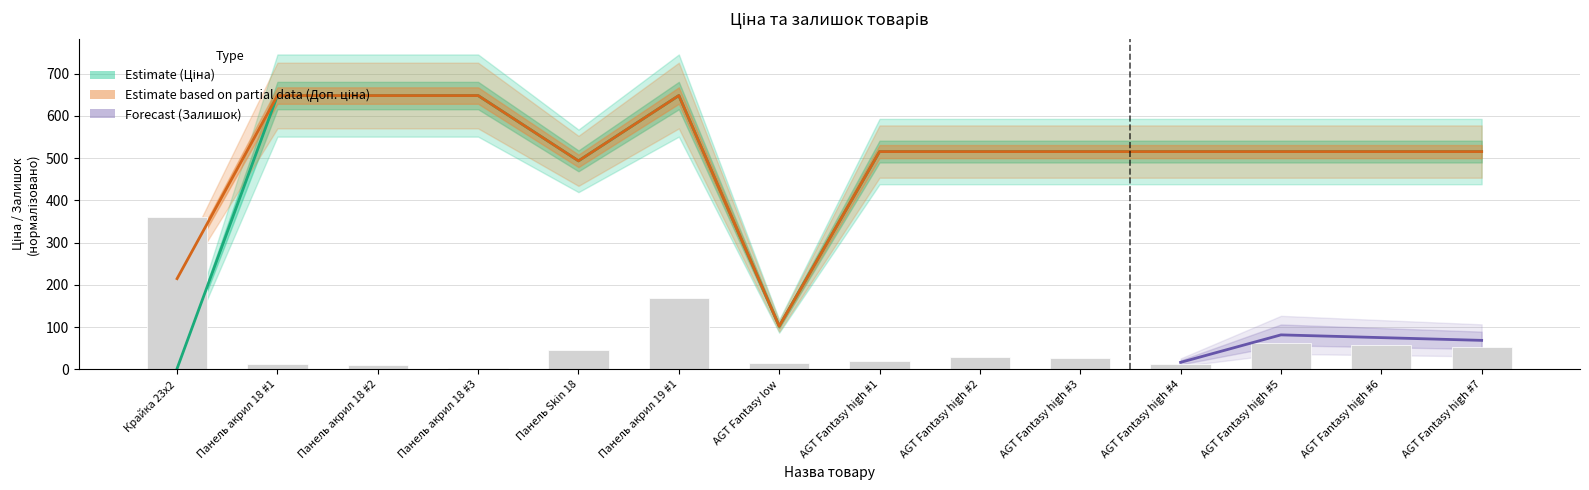

Reading right to left, what are all the values shown in this chart?

Ціна: 515.5	515.5	515.5	515.5	515.5	515.5	515.5	102.4	648.0	493.5	648.0	648.0	648.0	2.1
Доп. ціна: 515.5	515.5	515.5	515.5	515.5	515.5	515.5	102.4	648.0	493.5	648.0	648.0	648.0	214.9
Залишок: 53.0	58.0	63.0	13.0	27.0	29.0	21.0	16.0	169.0	45.0	3.0	11.0	14.0	360.0